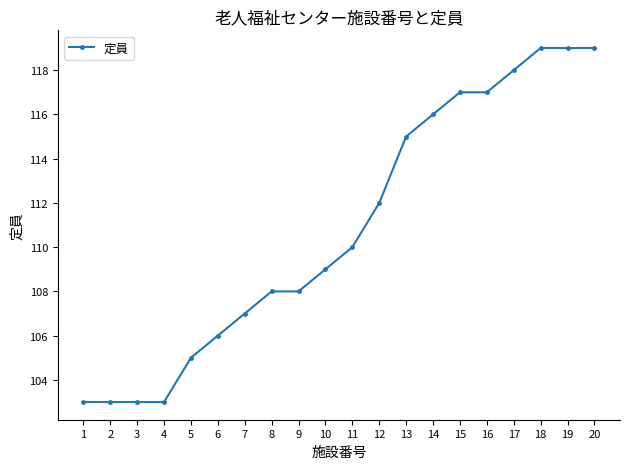

How many data points are less than 110?

10